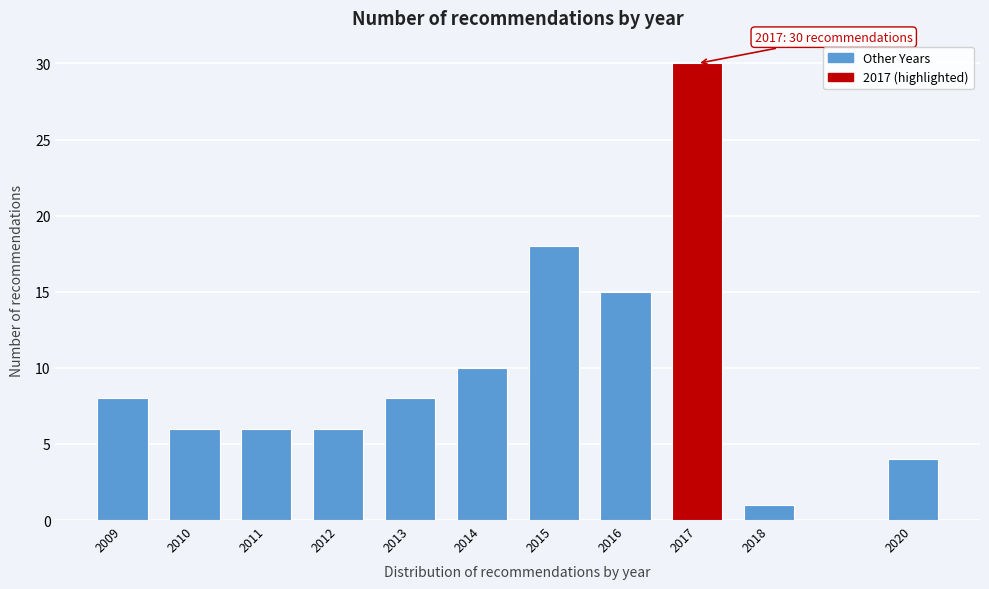

Reading left to right, transcribe all the data shown in this chart.

8	6	6	6	8	10	18	15	30	1	4